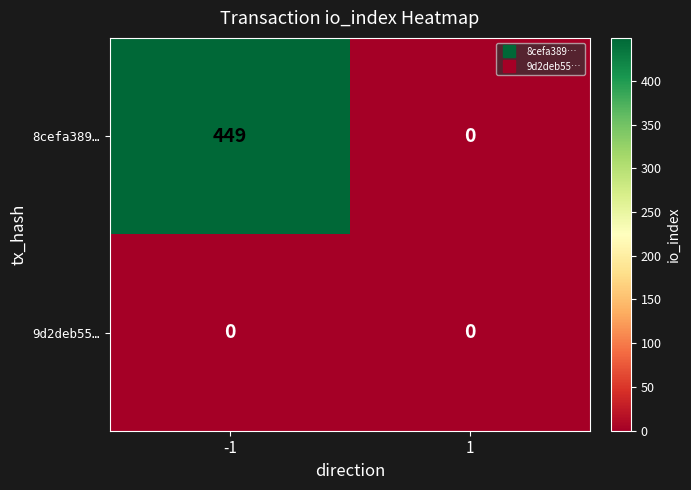

Which series has the widest spread of values?

8cefa389…